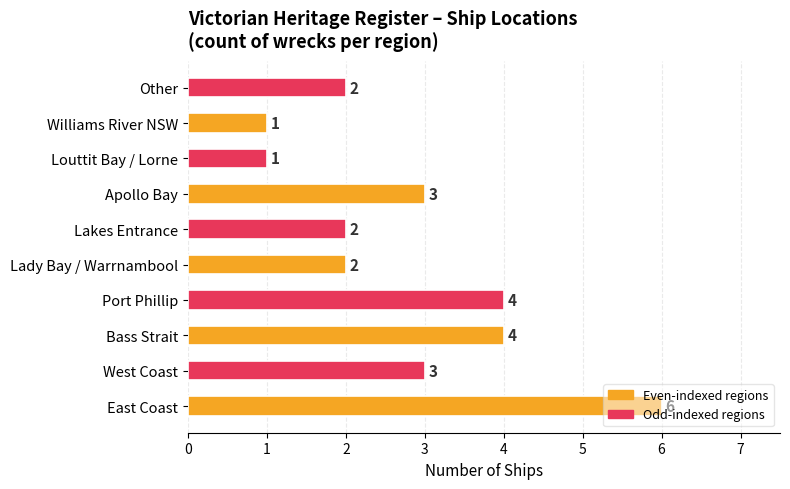

Approximately how many times larger is the value at Apollo Bay compared to Lady Bay / Warrnambool?

1.5